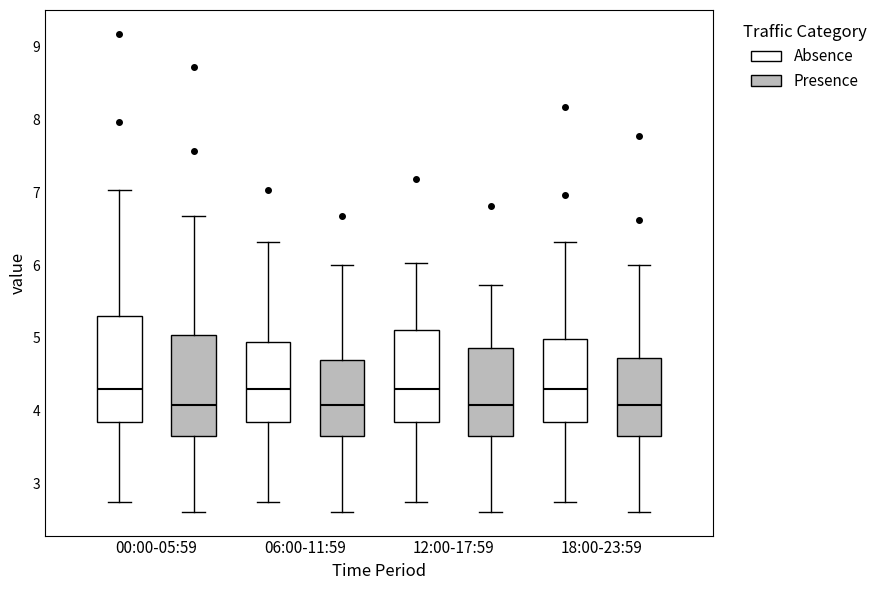

Where does the lower whisker of the box for 06:00-11:59 (Absence) end on the y-axis? The values are not printed on the chart, so give them approximately, as read against the axis.

2.8